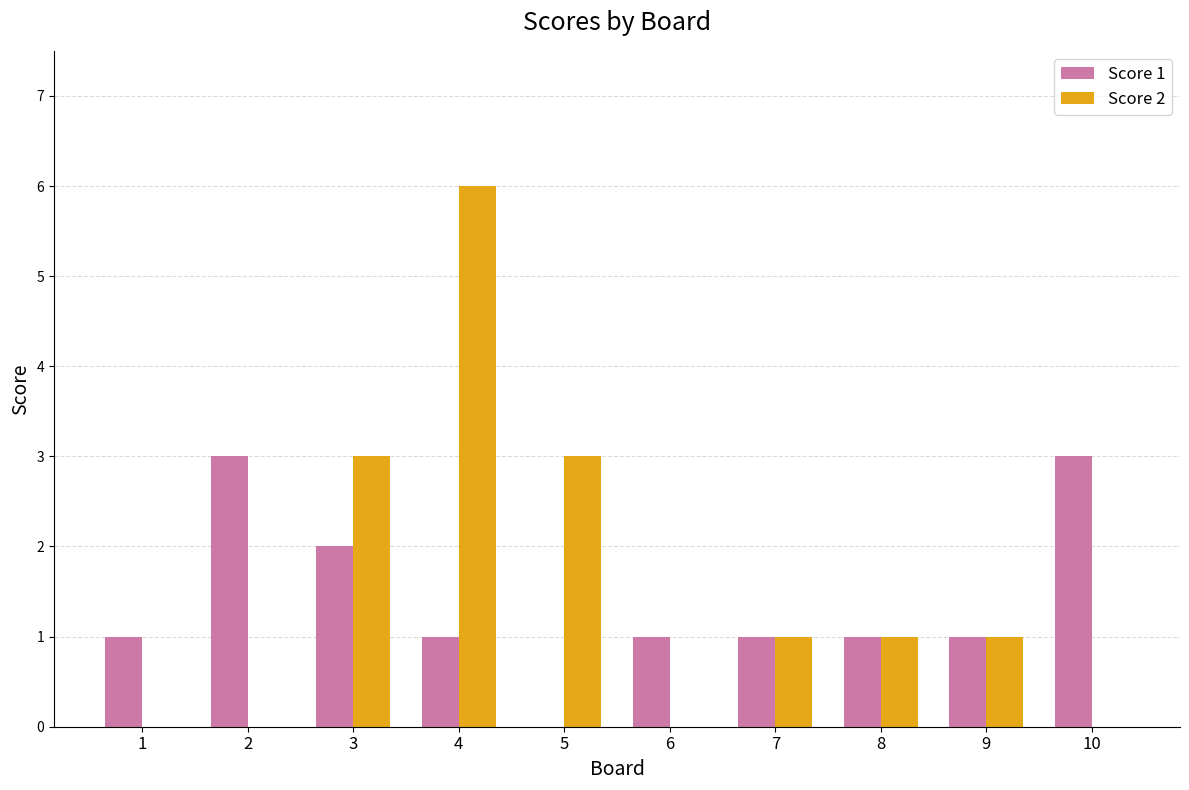

Reading right to left, list all the values displayed in this chart.

Score 1: 3	1	1	1	1	0	1	2	3	1
Score 2: 0	1	1	1	0	3	6	3	0	0